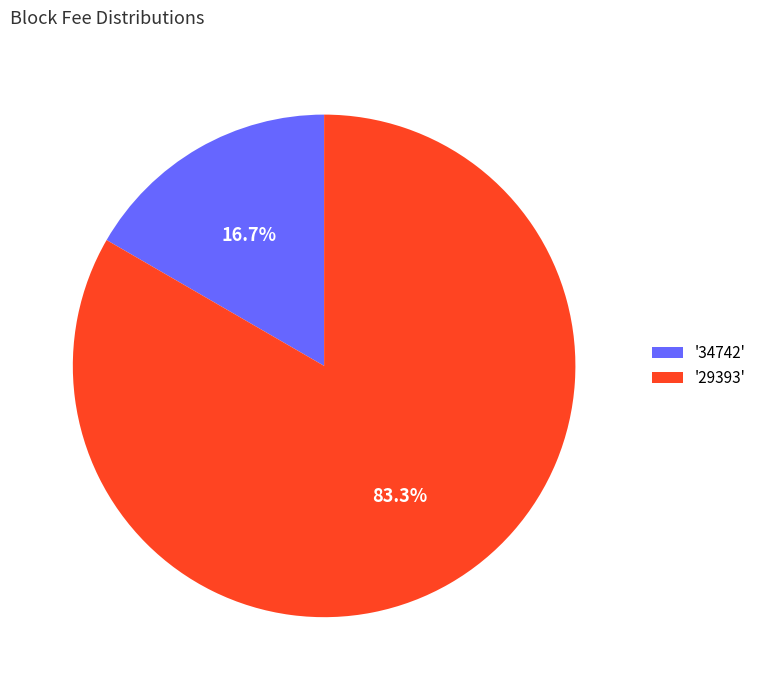

Which slice is the largest?

'29393'